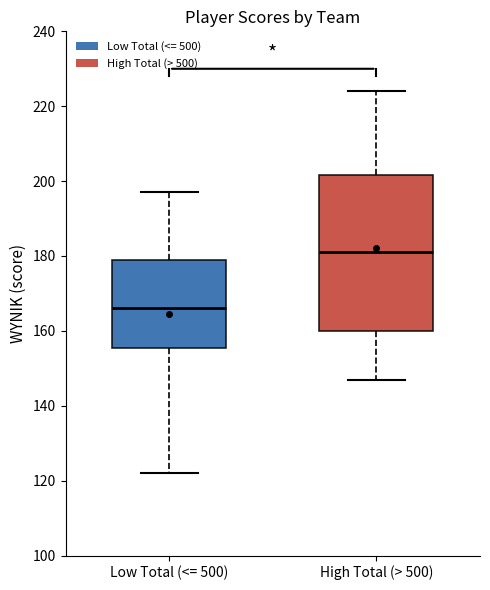

Reading left to right, transcribe this box plot: for each box, give where its median line is, the range the box spans, and where its two whiskers end, as read against the y-axis. The values are not printed on the chart, so give them approximately, as read against the axis.

Low Total (<= 500): median 166, box 156 to 180, whiskers 122 to 198
High Total (> 500): median 182, box 160 to 202, whiskers 148 to 224